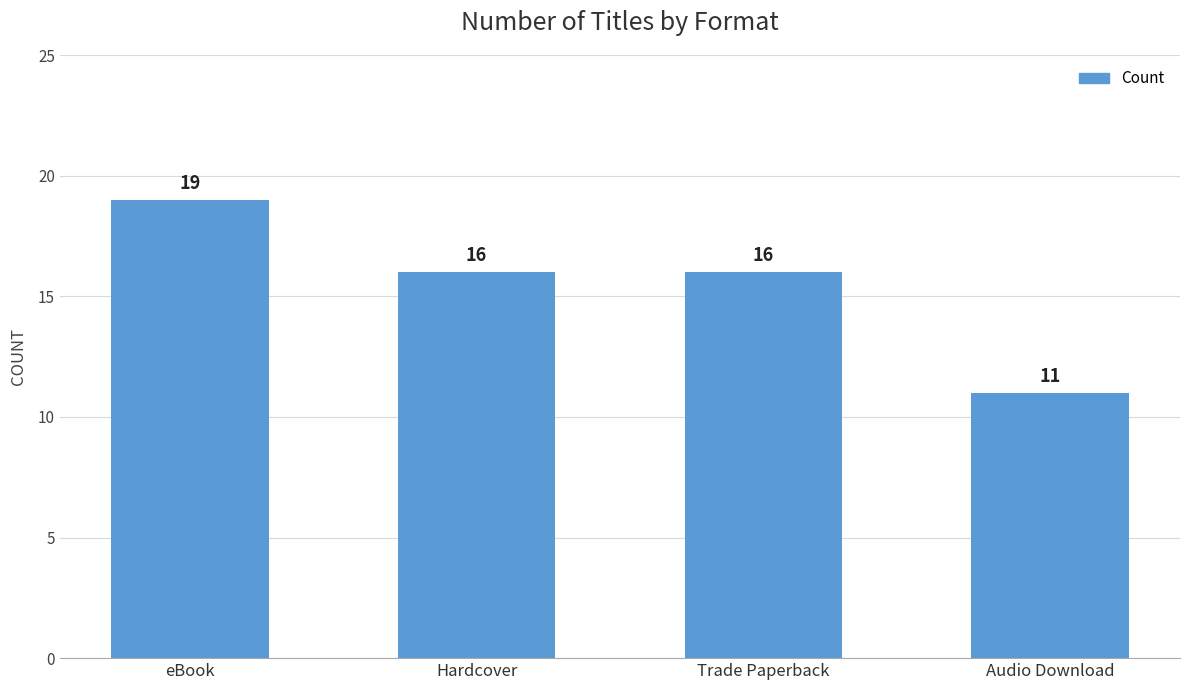

What position from the left is eBook?

1